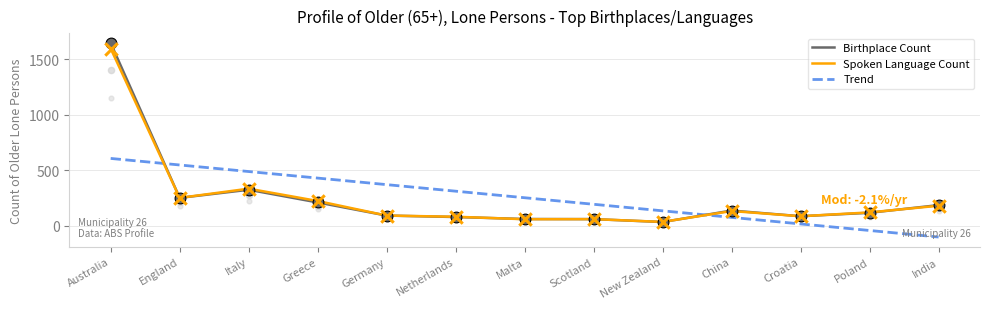

At how many categories does at least one series exceed 837?

1